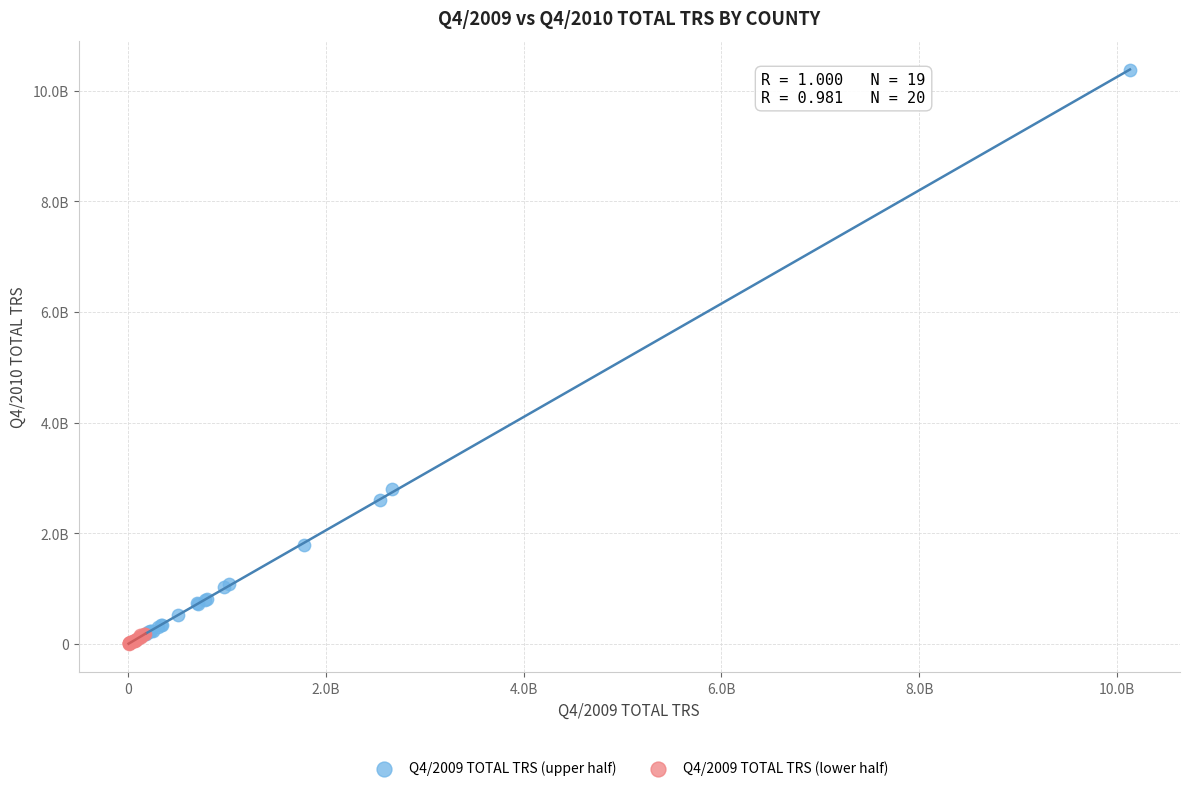

Which series has the widest spread of Y values?

Q4/2009 TOTAL TRS (upper half)